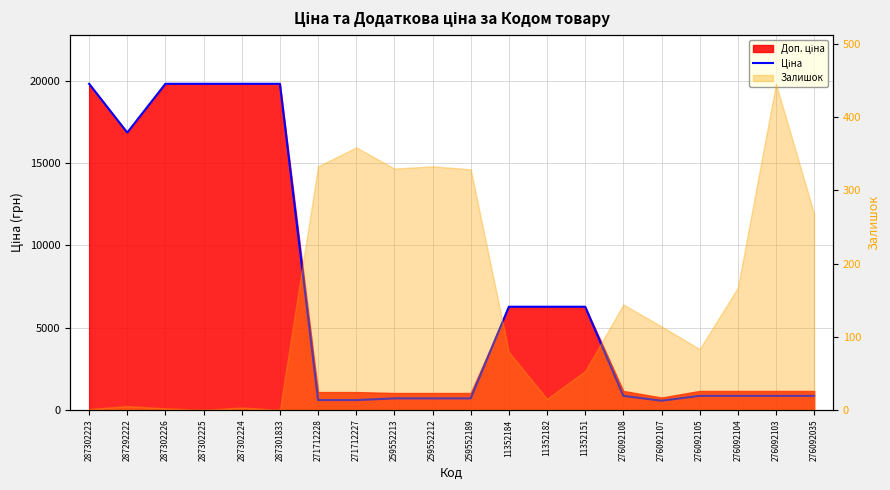

How many points are lower than both their immediate neighbors (excluding endpoints)?

2